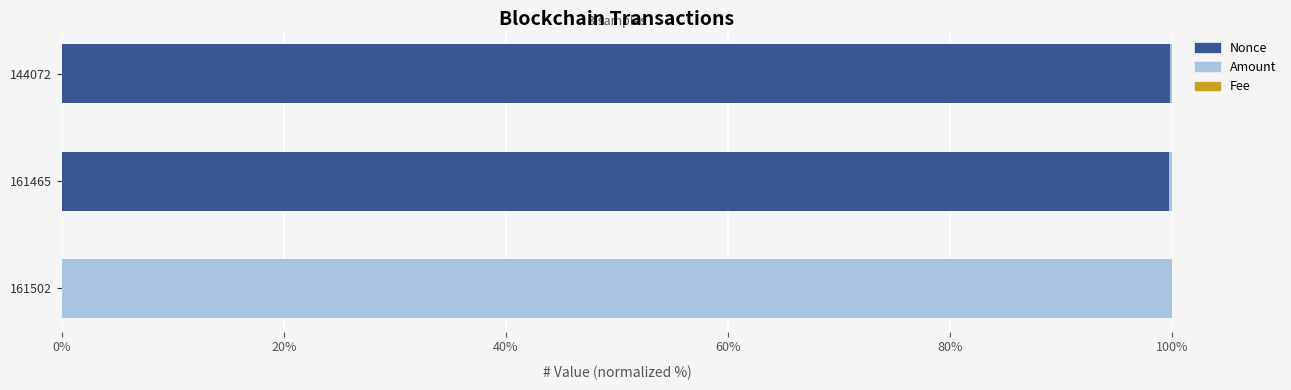

True or false: Nonce has a value of 39.5 at 144072.

False